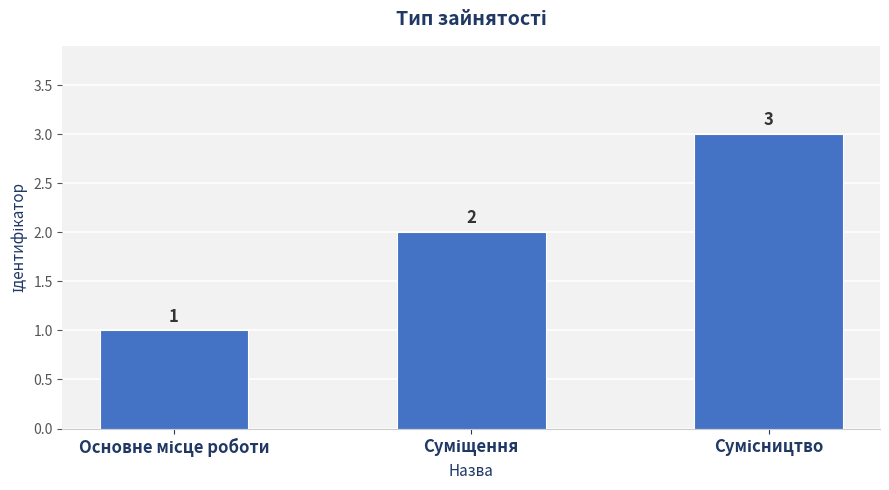

Count the values in the range 1 to 3.

3